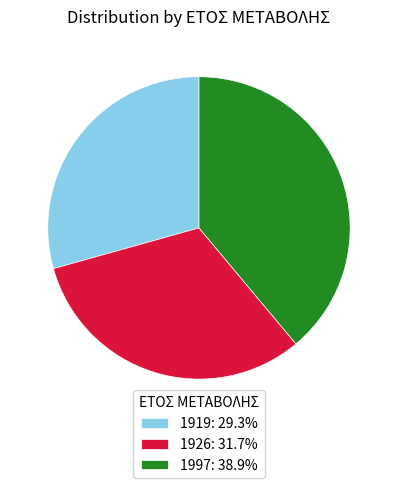

Is 1926 the majority of the pie?

No